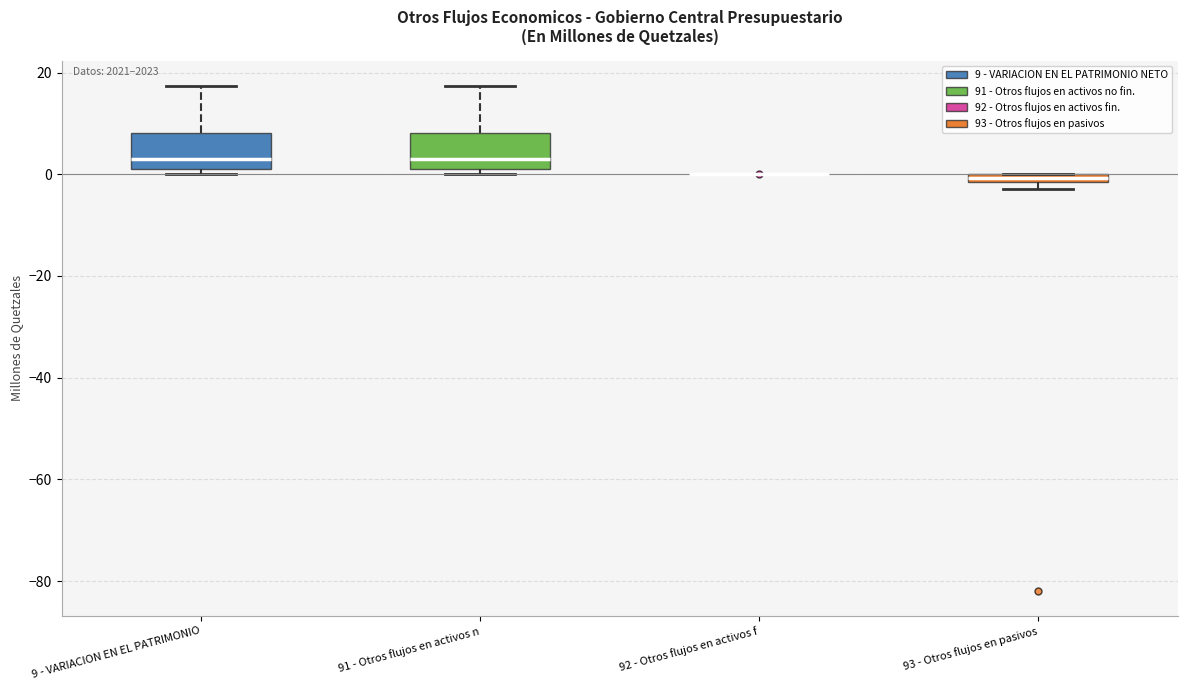

Where is the lower edge of the box for 93 - Otros flujos en pasivos on the y-axis? The values are not printed on the chart, so give them approximately, as read against the axis.

-2